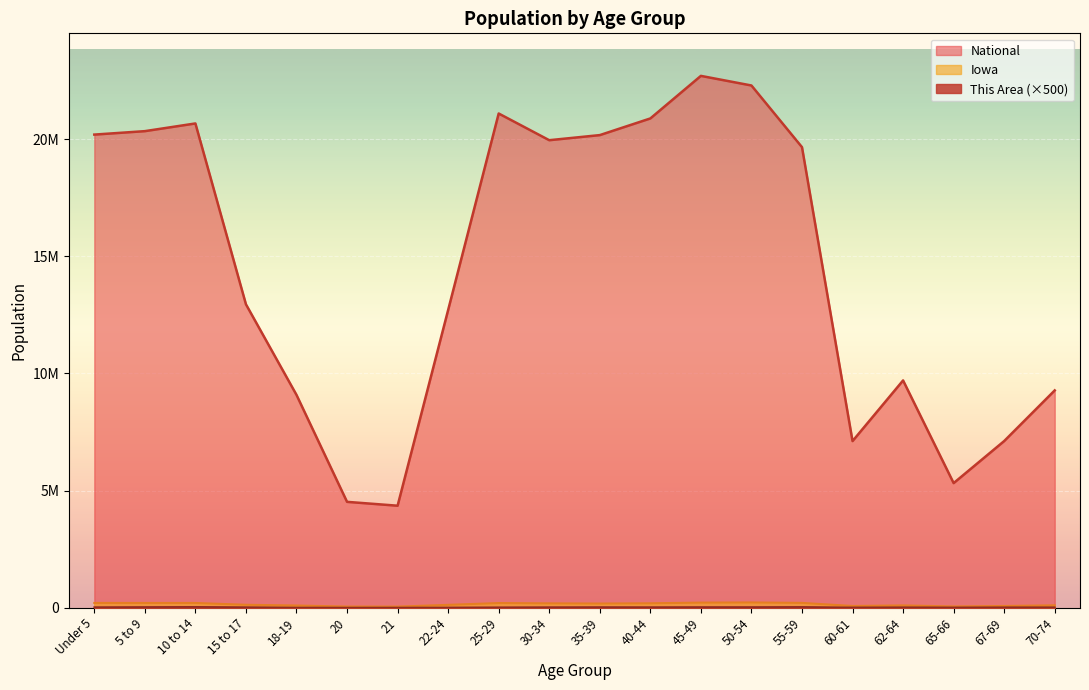

In This Area, how many points are lower than both neighbors (excluding endpoints)?

4